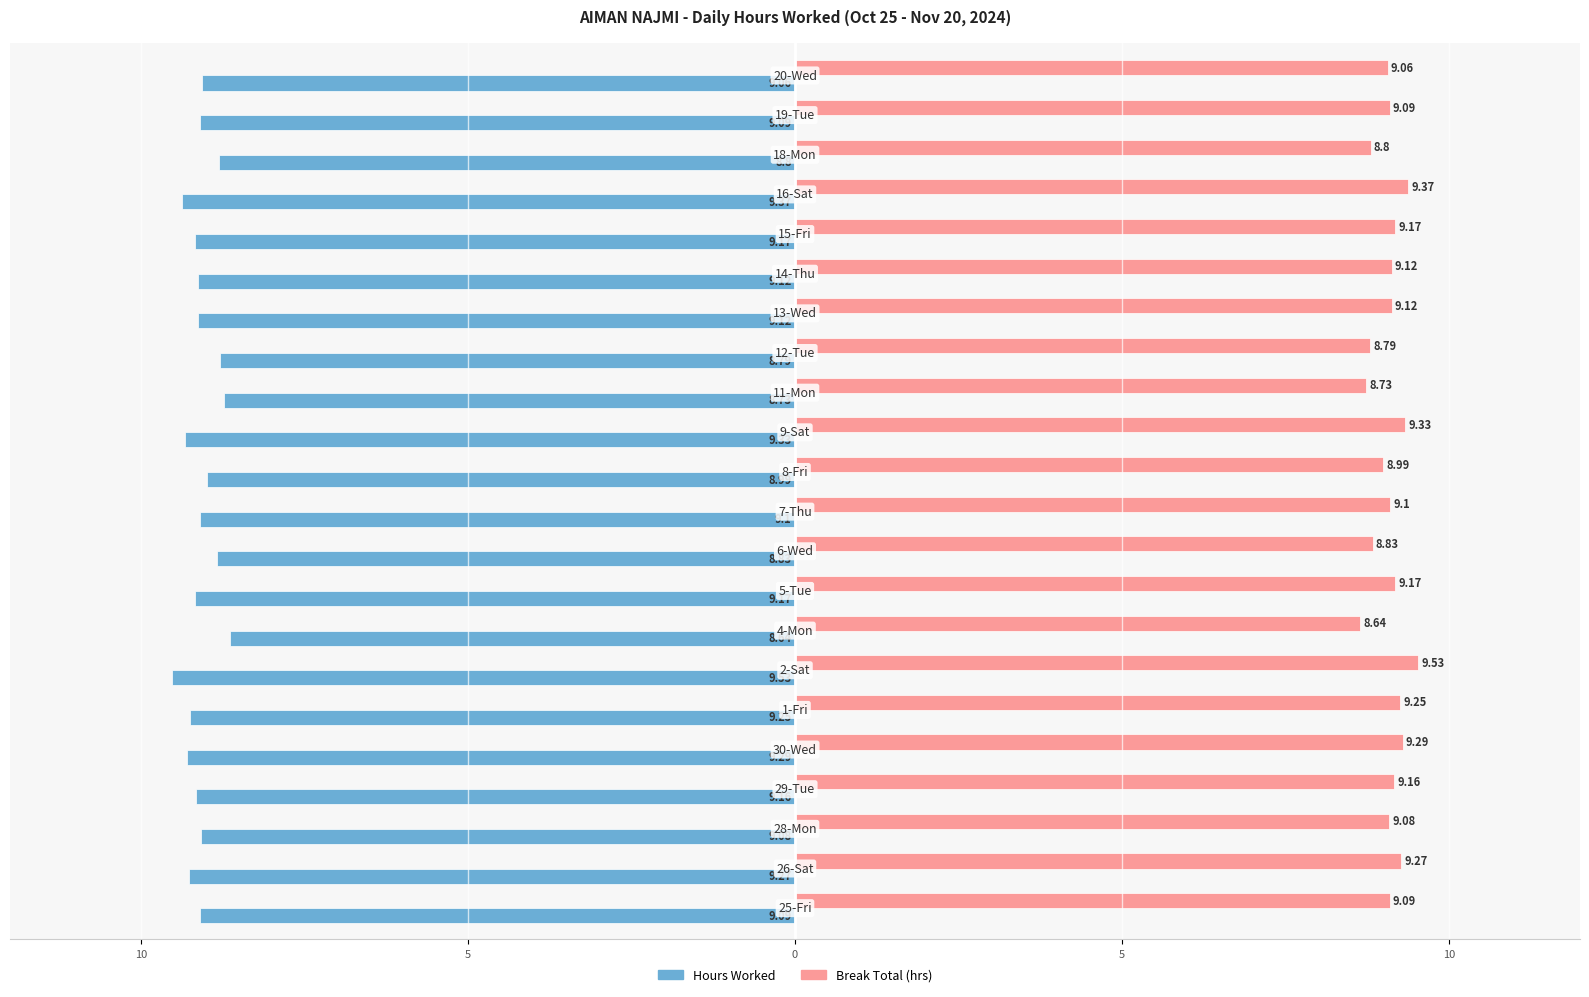

What is the maximum value for Hours Worked?

-8.6